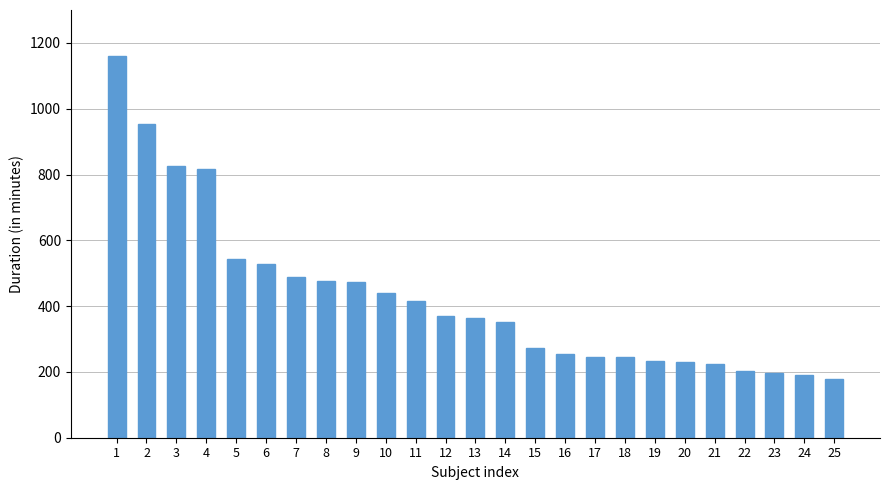

What is the smallest value displayed?

179.4